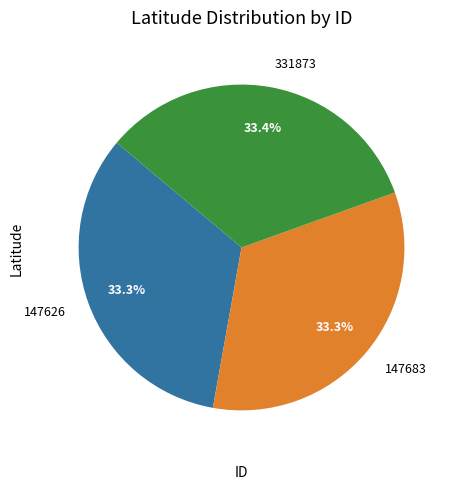

The 147683 slice represents 42% of the pie. True or false?

False